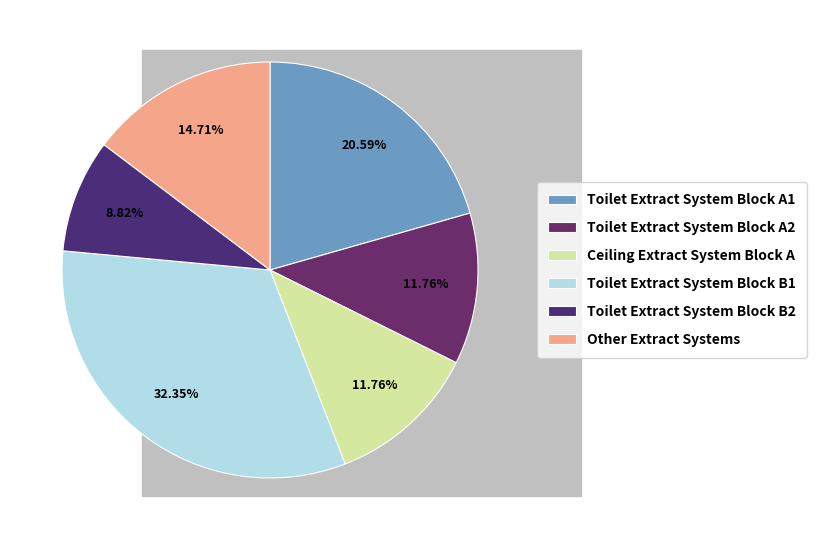

How many slices are in this pie chart?

6